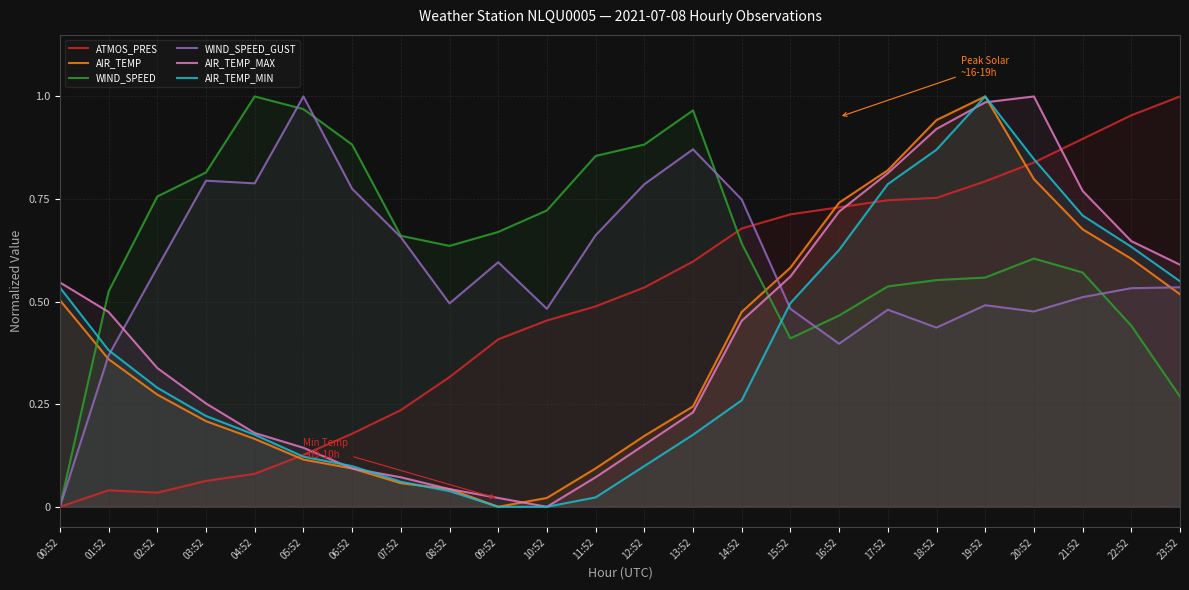

Reading right to left, transcribe all the data shown in this chart.

ATMOS_PRES: 23:52=1.0	22:52=1.0	21:52=0.9	20:52=0.8	19:52=0.8	18:52=0.8	17:52=0.7	16:52=0.7	15:52=0.7	14:52=0.7	13:52=0.6	12:52=0.5	11:52=0.5	10:52=0.5	09:52=0.4	08:52=0.3	07:52=0.2	06:52=0.2	05:52=0.1	04:52=0.1	03:52=0.1	02:52=0.0	01:52=0.0	00:52=0.0
AIR_TEMP: 23:52=0.5	22:52=0.6	21:52=0.7	20:52=0.8	19:52=1.0	18:52=0.9	17:52=0.8	16:52=0.7	15:52=0.6	14:52=0.5	13:52=0.2	12:52=0.2	11:52=0.1	10:52=0.0	09:52=0.0	08:52=0.0	07:52=0.1	06:52=0.1	05:52=0.1	04:52=0.2	03:52=0.2	02:52=0.3	01:52=0.4	00:52=0.5
WIND_SPEED: 23:52=0.3	22:52=0.4	21:52=0.6	20:52=0.6	19:52=0.6	18:52=0.6	17:52=0.5	16:52=0.5	15:52=0.4	14:52=0.6	13:52=1.0	12:52=0.9	11:52=0.9	10:52=0.7	09:52=0.7	08:52=0.6	07:52=0.7	06:52=0.9	05:52=1.0	04:52=1.0	03:52=0.8	02:52=0.8	01:52=0.5	00:52=0.0
WIND_SPEED_GUST: 23:52=0.5	22:52=0.5	21:52=0.5	20:52=0.5	19:52=0.5	18:52=0.4	17:52=0.5	16:52=0.4	15:52=0.5	14:52=0.7	13:52=0.9	12:52=0.8	11:52=0.7	10:52=0.5	09:52=0.6	08:52=0.5	07:52=0.7	06:52=0.8	05:52=1.0	04:52=0.8	03:52=0.8	02:52=0.6	01:52=0.4	00:52=0.0
AIR_TEMP_MAX: 23:52=0.6	22:52=0.6	21:52=0.8	20:52=1.0	19:52=1.0	18:52=0.9	17:52=0.8	16:52=0.7	15:52=0.6	14:52=0.5	13:52=0.2	12:52=0.2	11:52=0.1	10:52=0.0	09:52=0.0	08:52=0.0	07:52=0.1	06:52=0.1	05:52=0.1	04:52=0.2	03:52=0.3	02:52=0.3	01:52=0.5	00:52=0.5
AIR_TEMP_MIN: 23:52=0.5	22:52=0.6	21:52=0.7	20:52=0.8	19:52=1.0	18:52=0.9	17:52=0.8	16:52=0.6	15:52=0.5	14:52=0.3	13:52=0.2	12:52=0.1	11:52=0.0	10:52=0.0	09:52=0.0	08:52=0.0	07:52=0.1	06:52=0.1	05:52=0.1	04:52=0.2	03:52=0.2	02:52=0.3	01:52=0.4	00:52=0.5